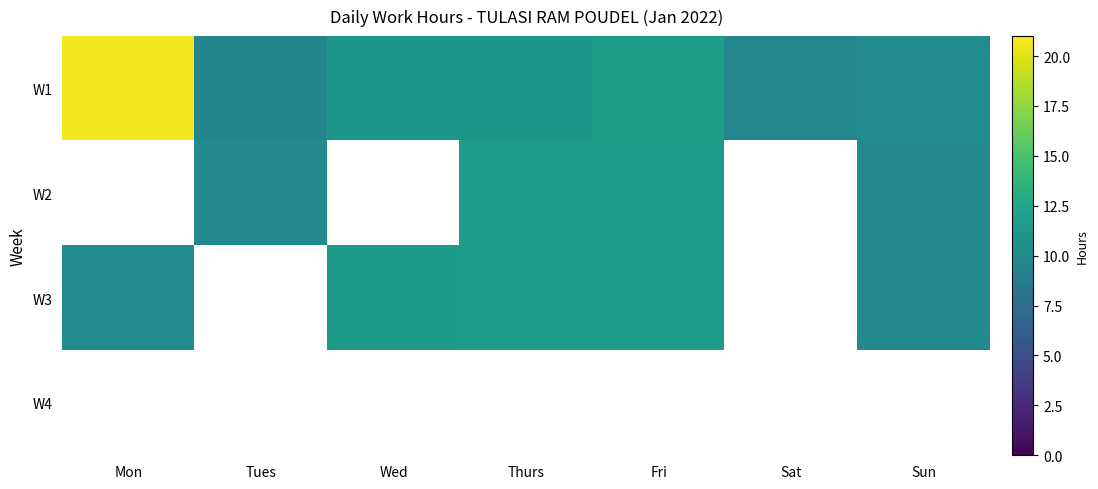

What is the lowest value of the W1 series?

9.7